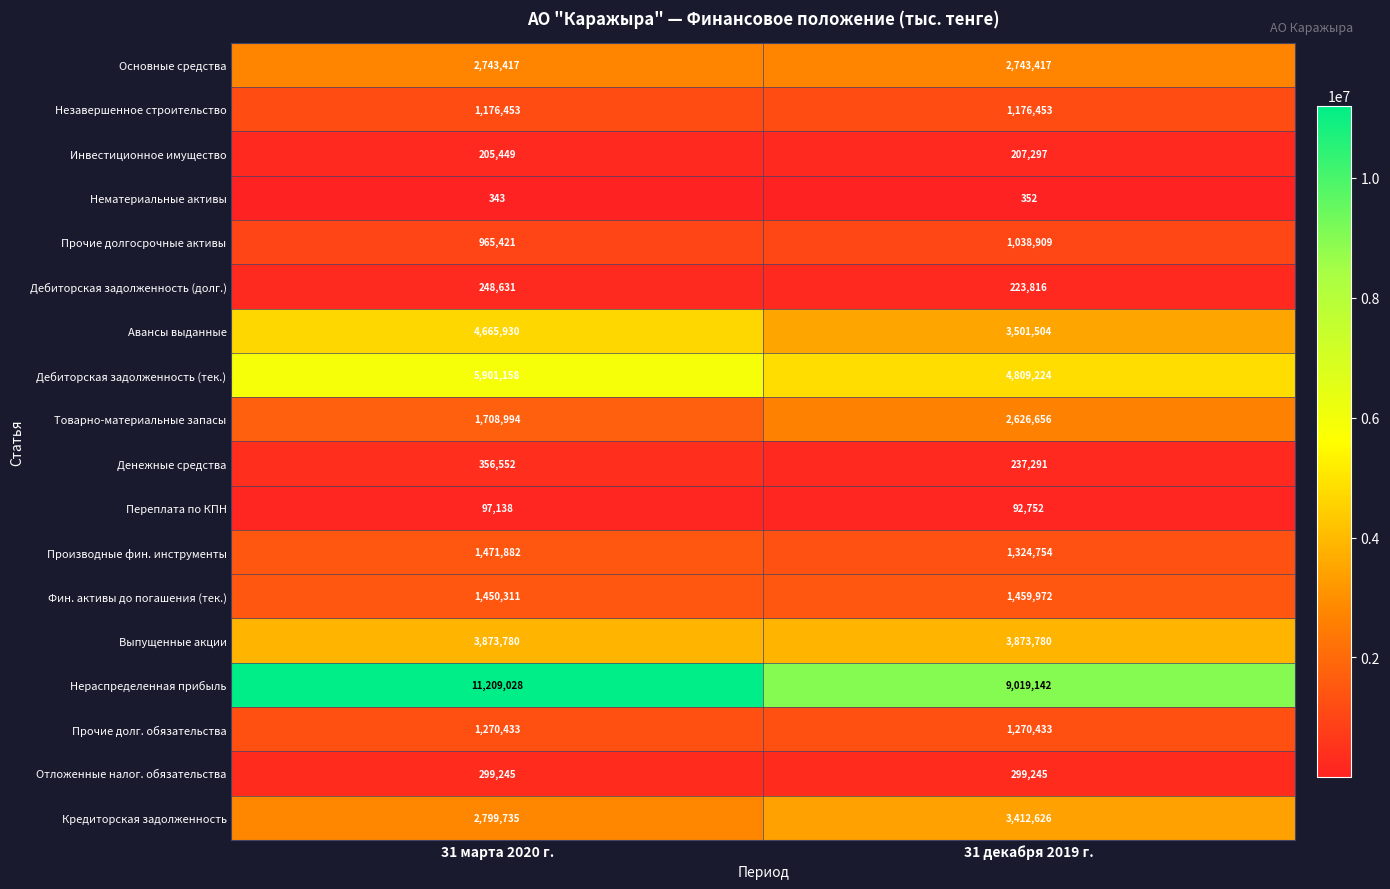

What is the smallest value displayed?

343